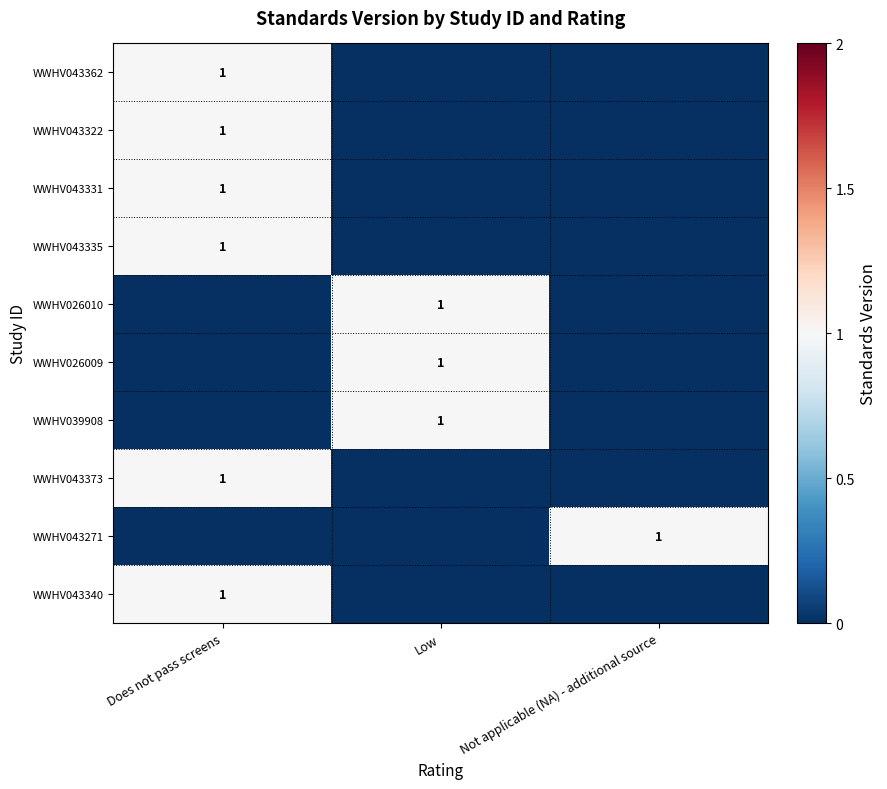

The value of WWHV043340 at Does not pass screens is 1. True or false?

True